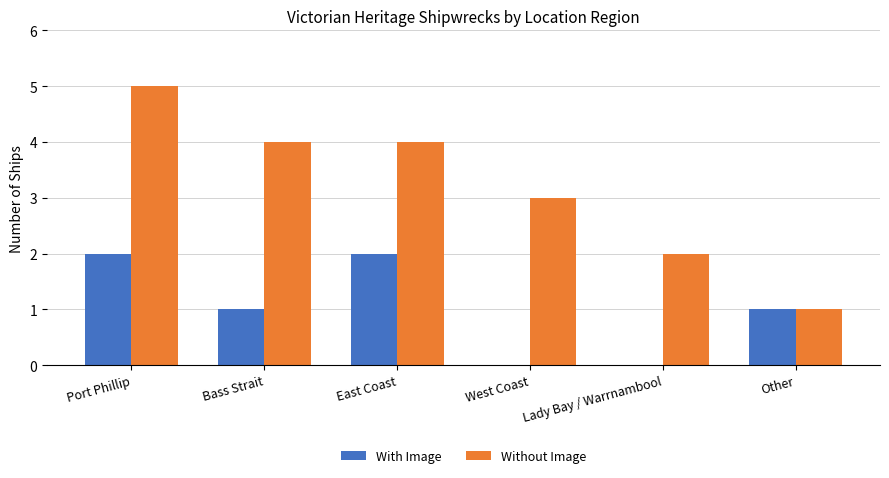

Reading left to right, transcribe all the data shown in this chart.

With Image: 2	1	2	0	0	1
Without Image: 5	4	4	3	2	1